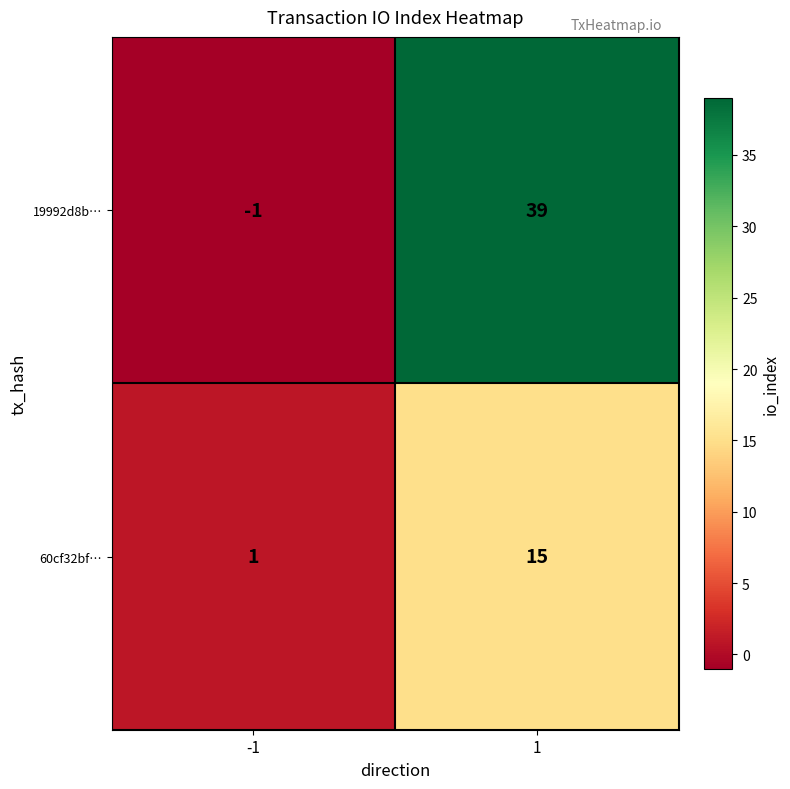

True or false: 19992d8b… has a value of 17 at 1.

False